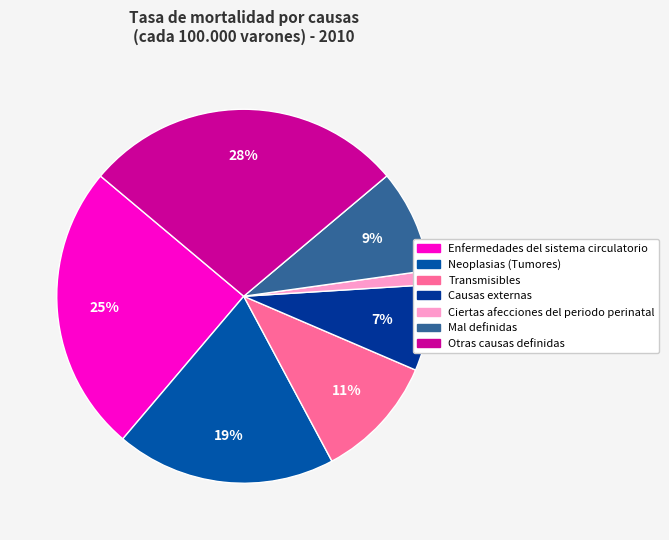

Which slice is the smallest?

Ciertas afecciones del periodo perinatal